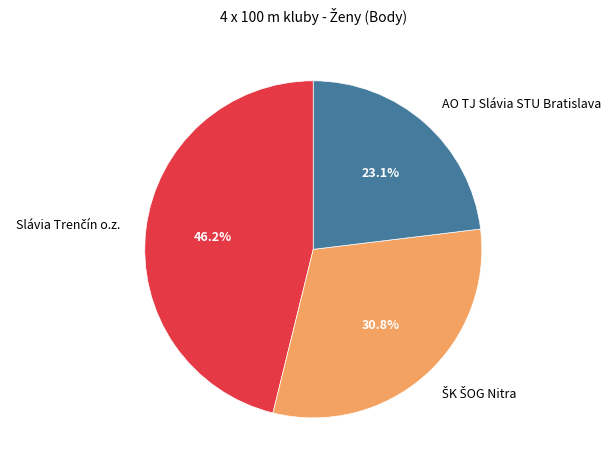

Does any single category account for the majority?

No